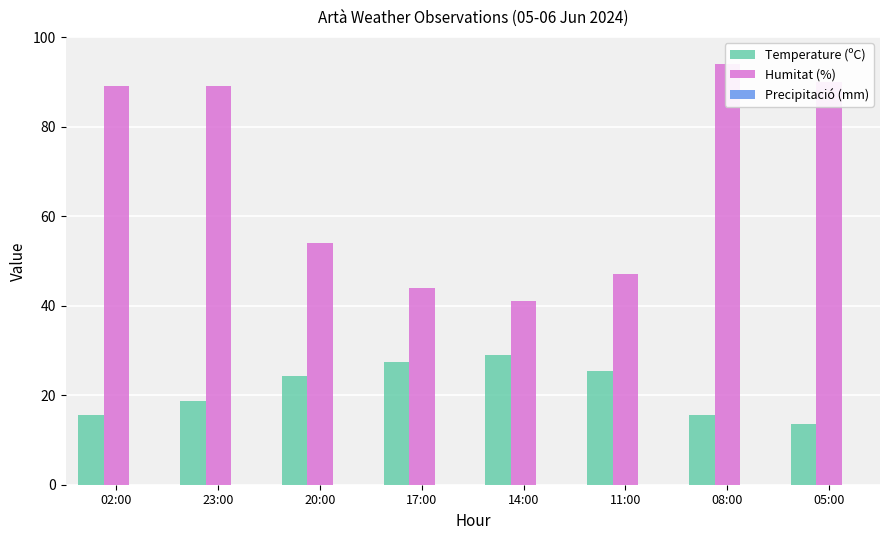

At which label is Precipitació (mm) closest to 0?

02:00